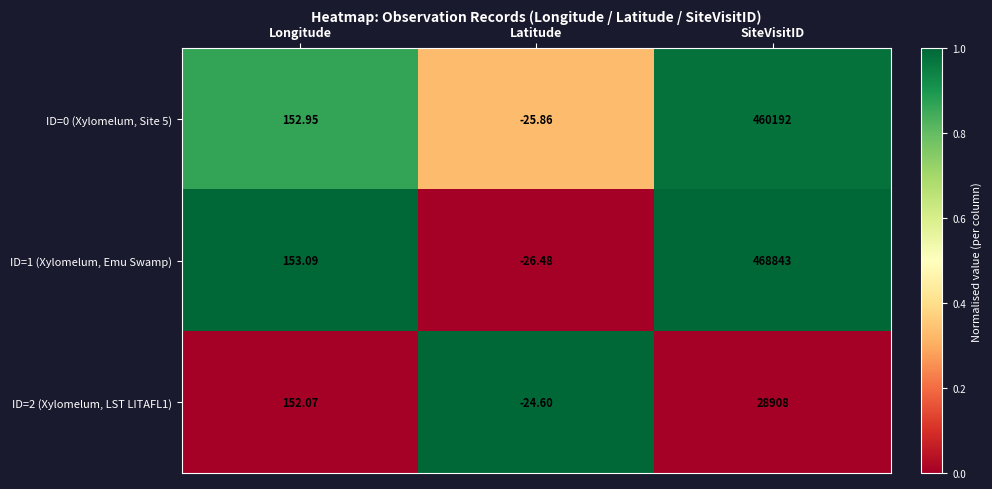

What is the spread (max minus min) of values at SiteVisitID?

439935.0